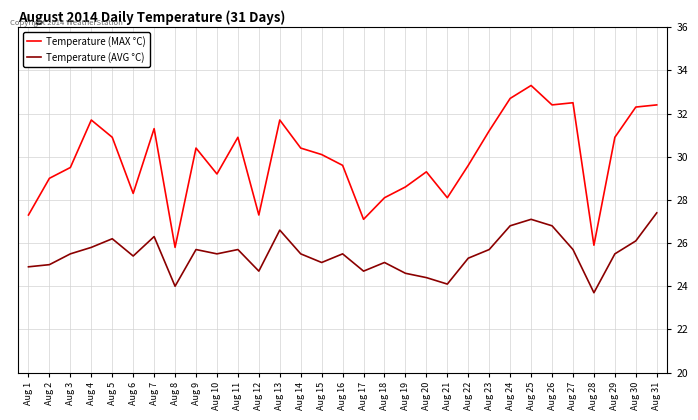

What is the average value of the Temperature (AVG °C) series?

25.5